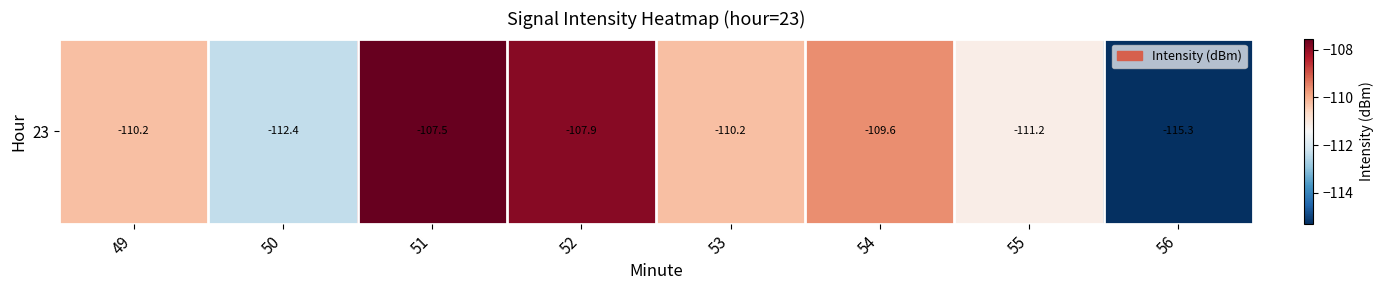

Which has a higher value, 53 or 55?

53